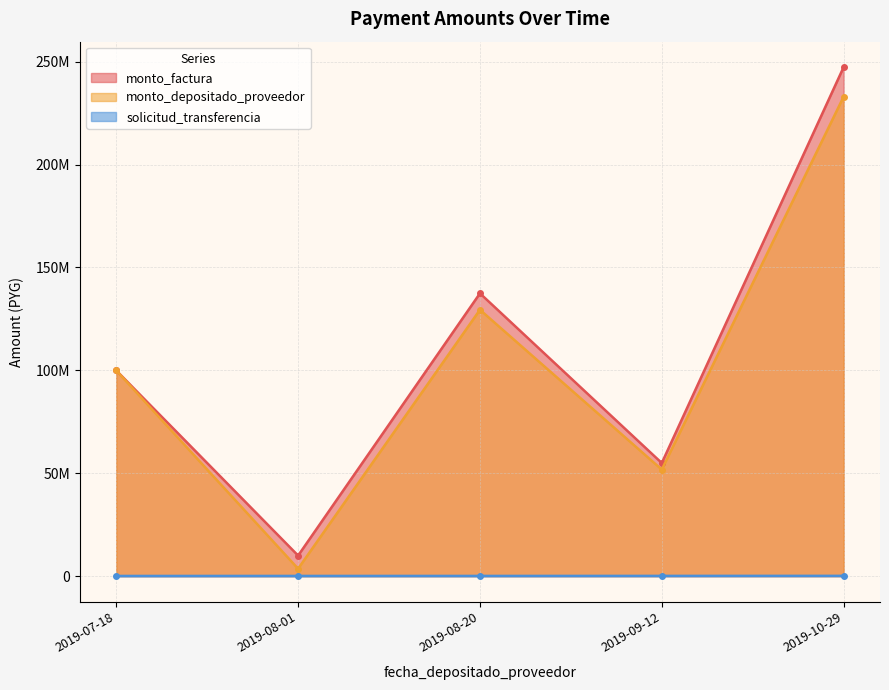

Between 2019-09-12 and 2019-10-29, which series saw the biggest shift?

monto_factura